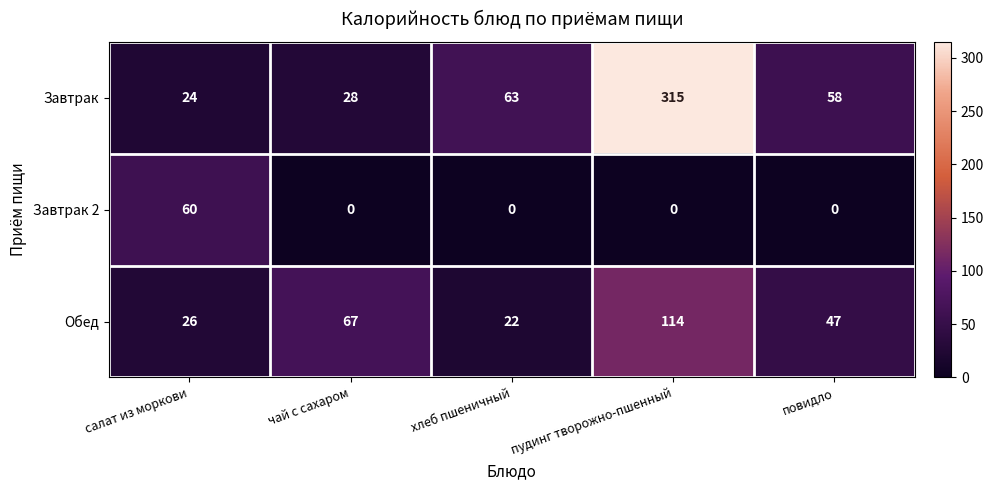

How many series are shown in this chart?

3